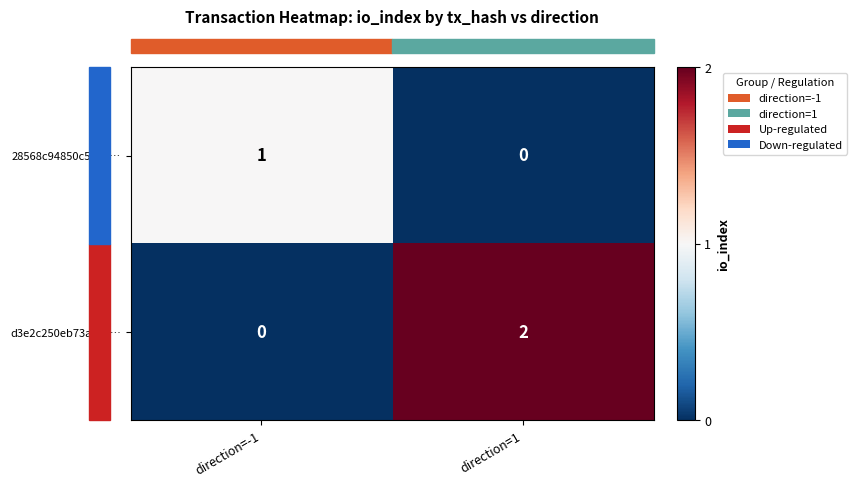

Reading right to left, extract all data points from this chart.

28568c94850c5cab…: direction=1=0	direction=-1=1
d3e2c250eb73a319…: direction=1=2	direction=-1=0